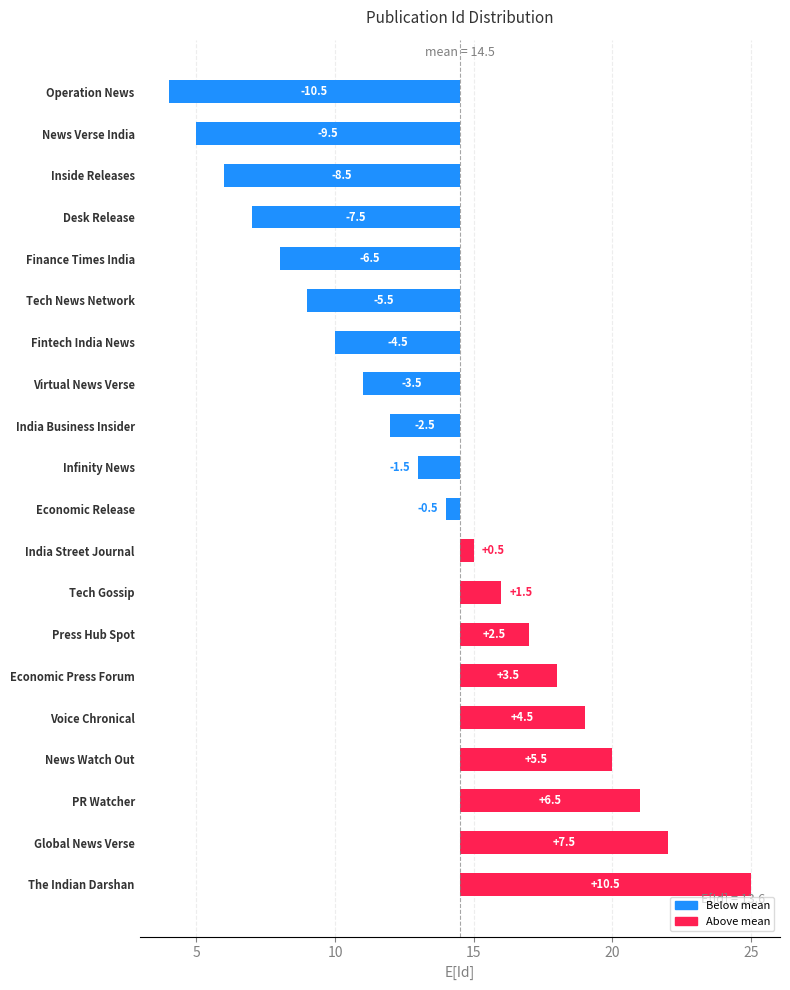

Does the chart contain stacked bars?

No